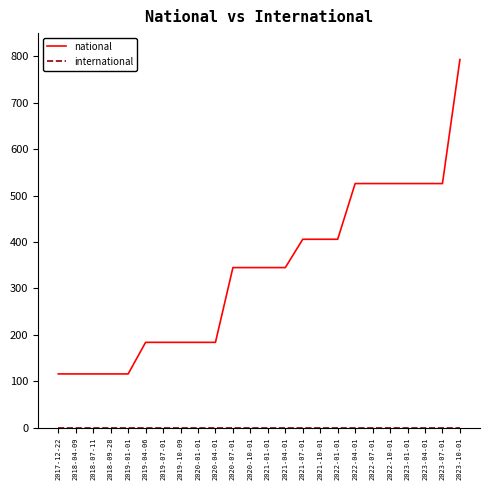

True or false: national has a value of 178 at 2017-12-22.

False